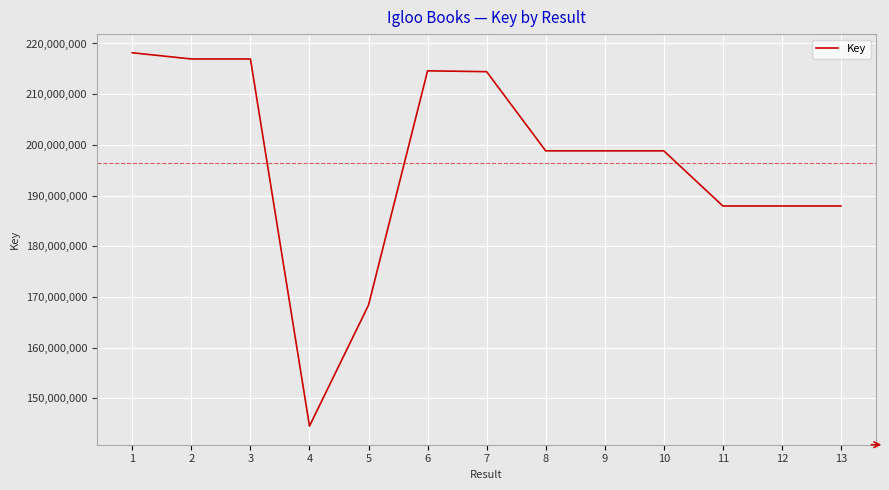

What is the maximum value shown in the chart?

218167354